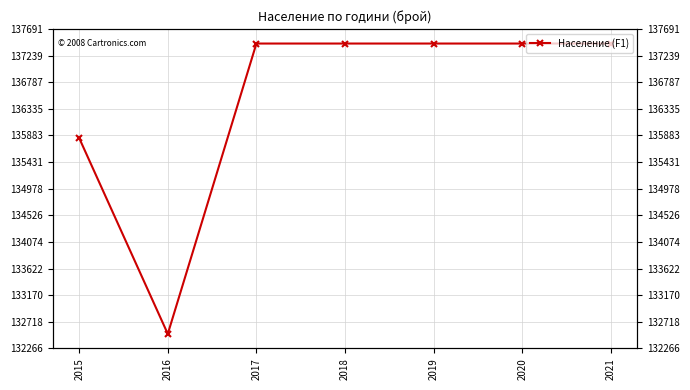

What is the approximate value at 2017?

137444